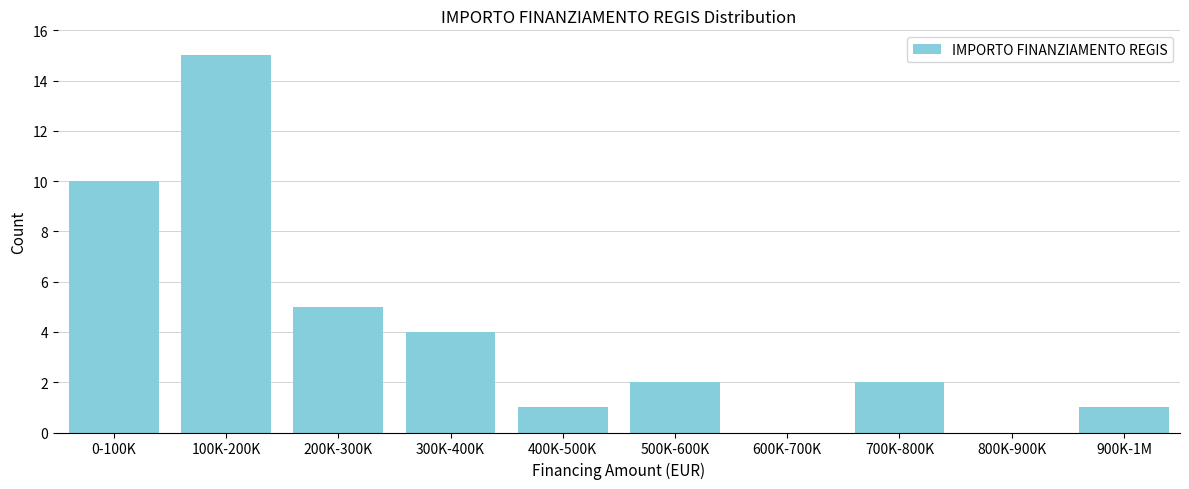

Reading left to right, what are all the values shown in this chart?

0-100K=10	100K-200K=15	200K-300K=5	300K-400K=4	400K-500K=1	500K-600K=2	600K-700K=0	700K-800K=2	800K-900K=0	900K-1M=1